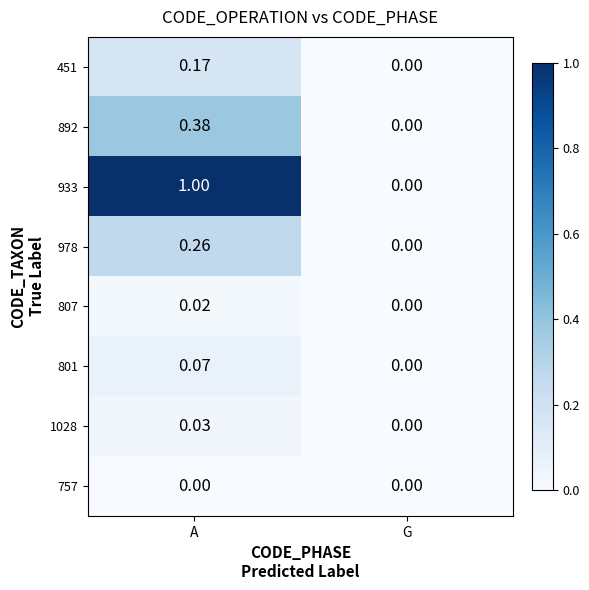

At which category is the sum across all series the highest?

A